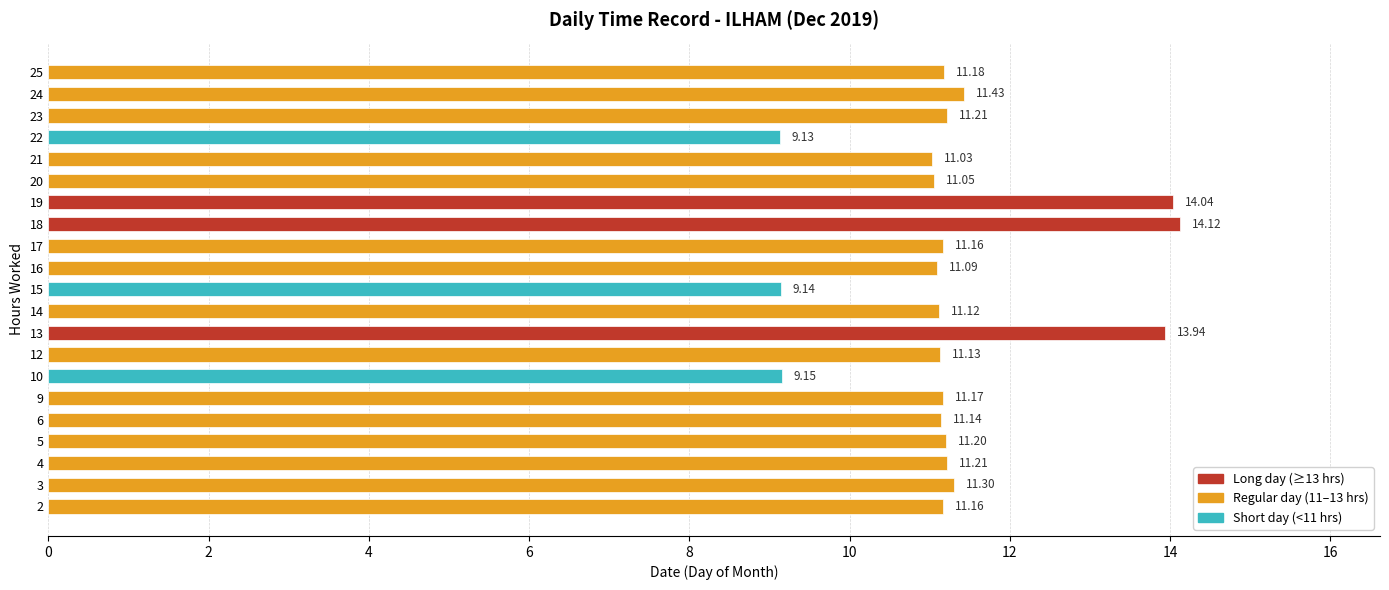

What is the sum of the values at 16 and 12?

22.2